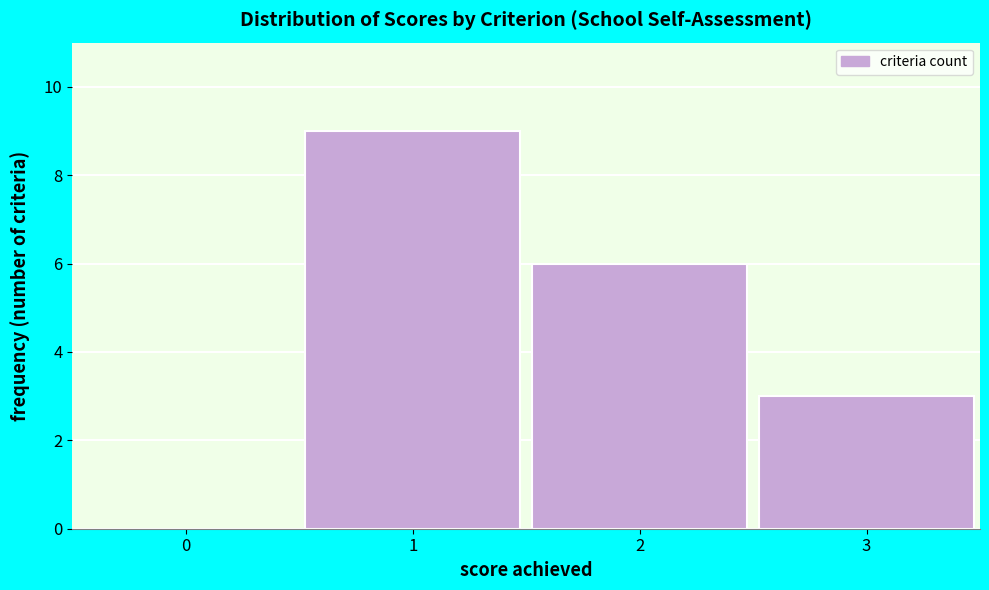

Reading left to right, what are all the values shown in this chart?

0=0	1=9	2=6	3=3